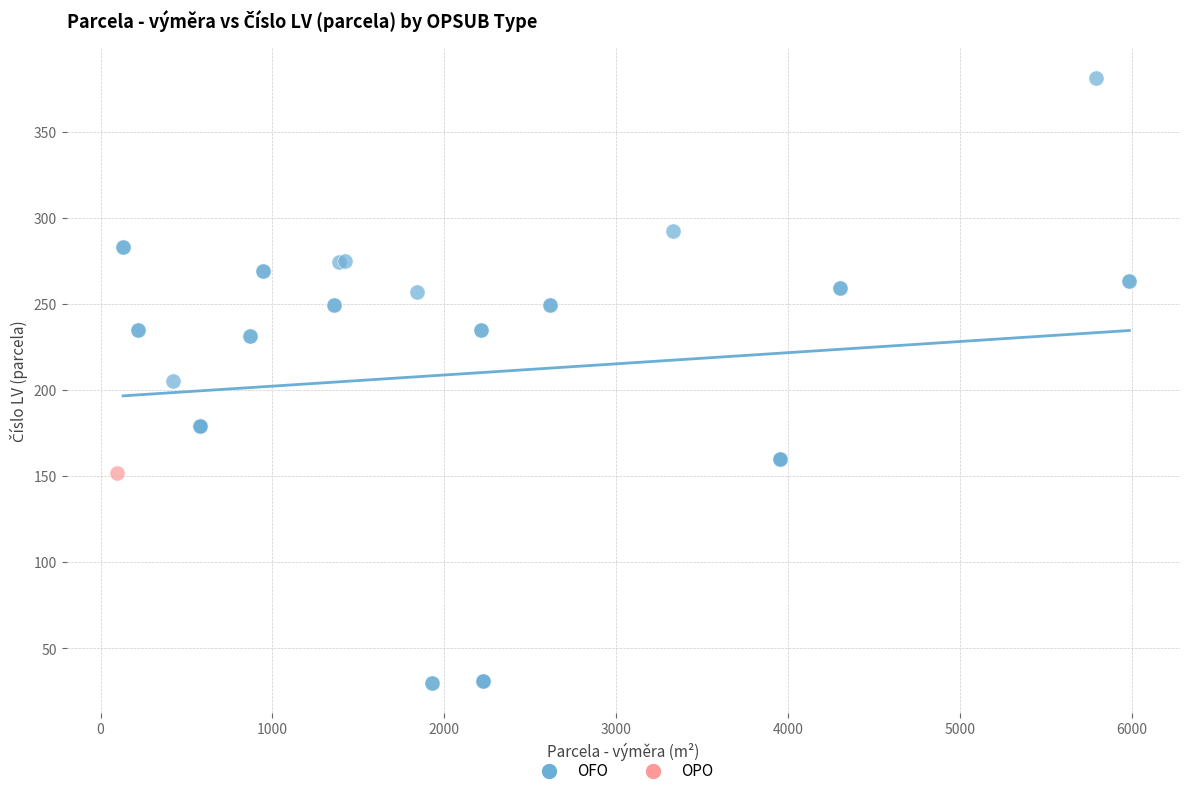

What are all the series names shown in the legend?

OFO, OPO